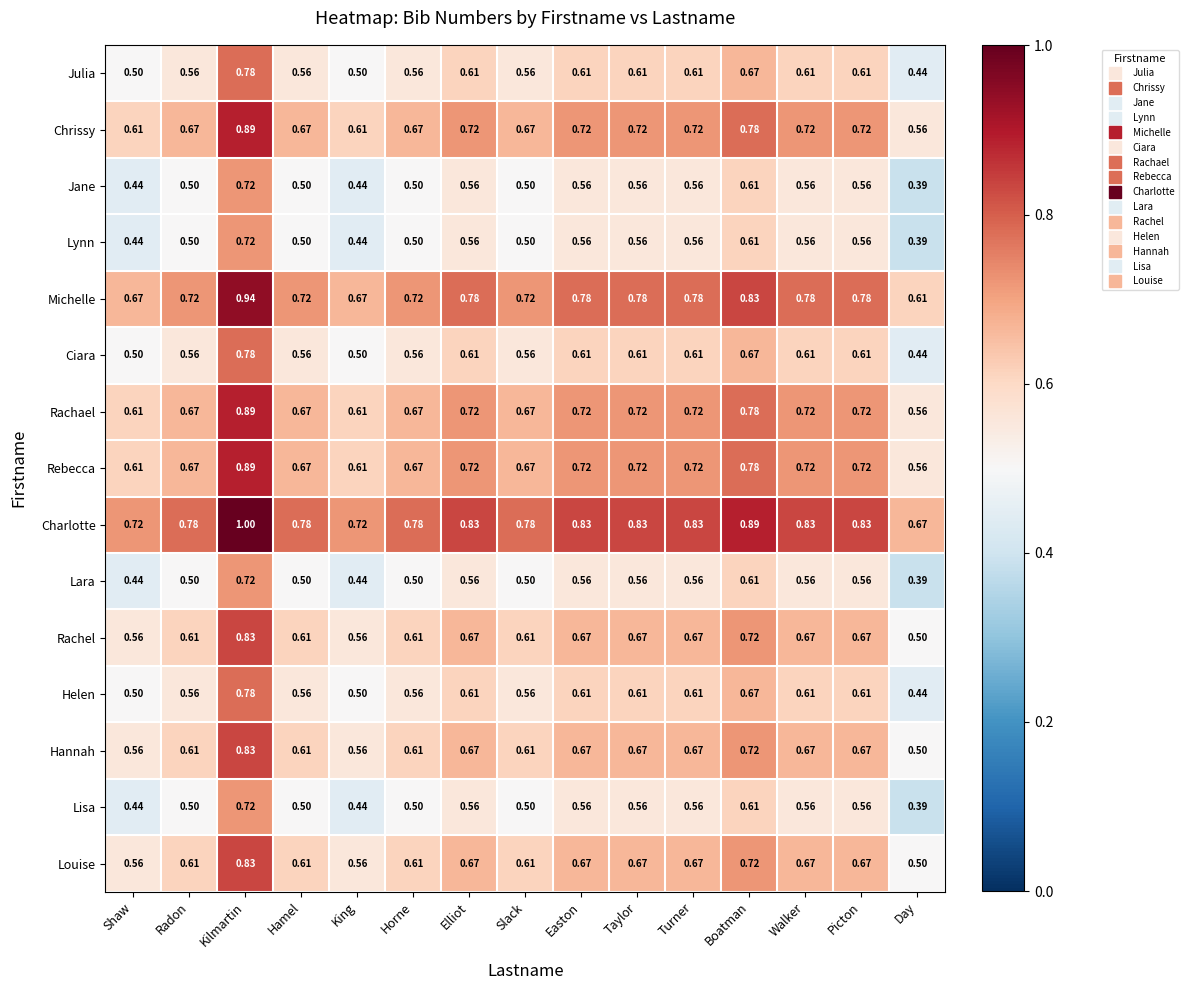

Which label corresponds to the largest value in the chart?

Kilmartin